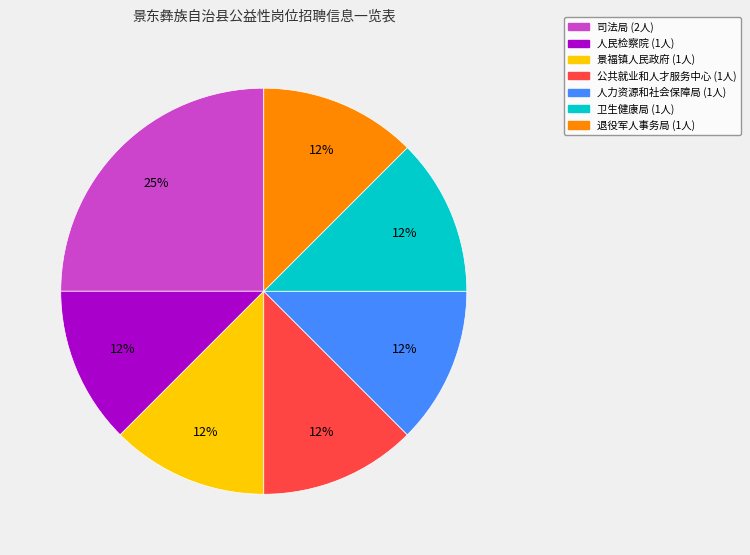

To the nearest percent, what is the average slice percentage?

14%